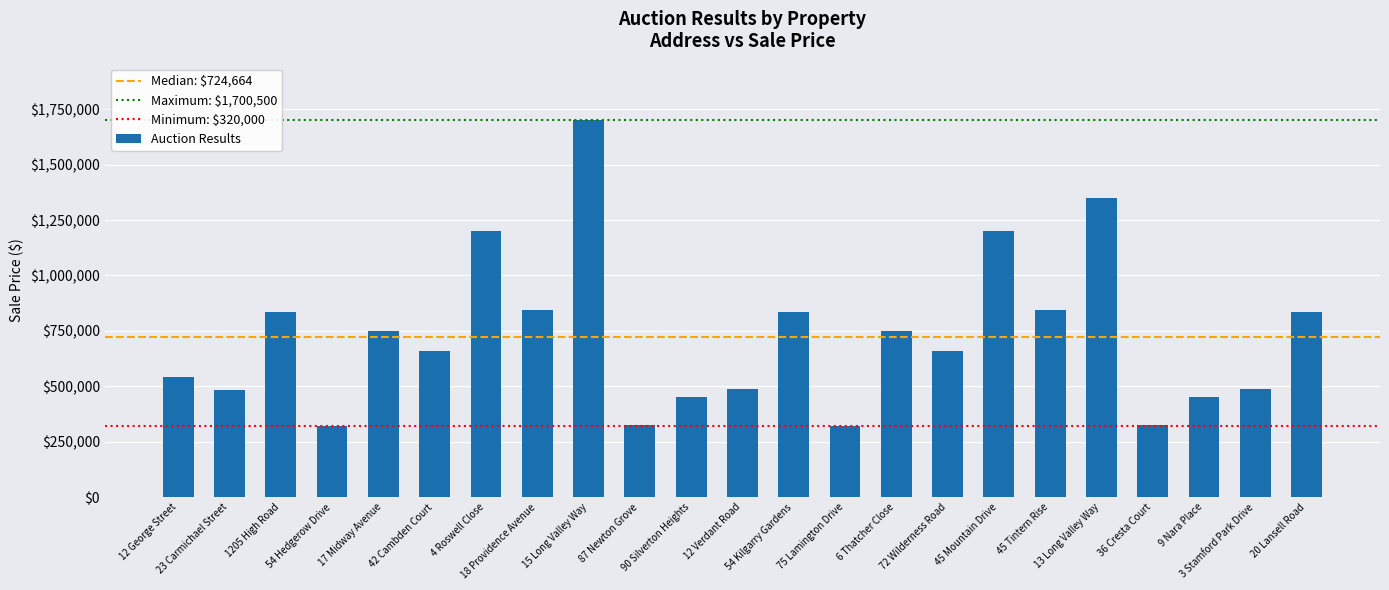

Is it true that the value at 23 Carmichael Street is 855944?

False